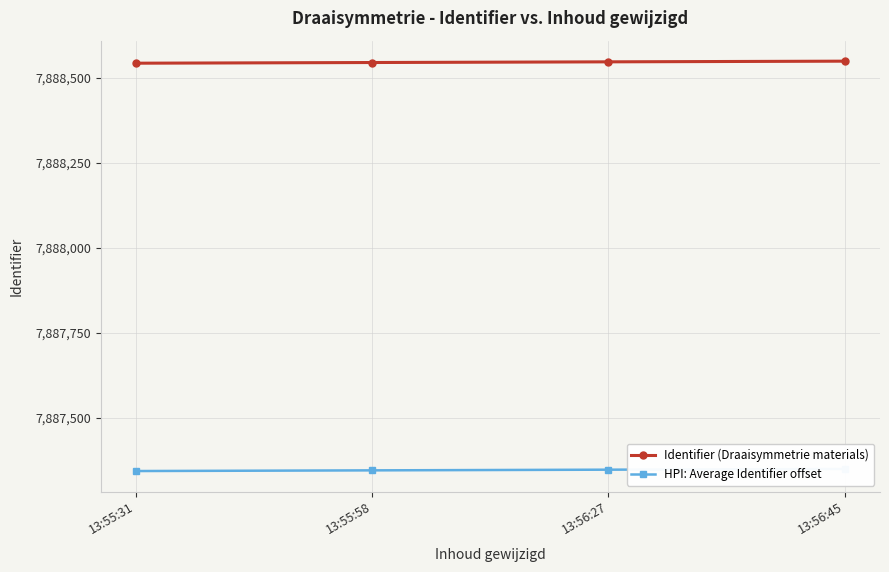

Reading left to right, transcribe all the data shown in this chart.

Identifier (Draaisymmetrie materials): 7888543	7888545	7888547	7888549
HPI: Average Identifier offset: 7887343	7887345	7887347	7887349